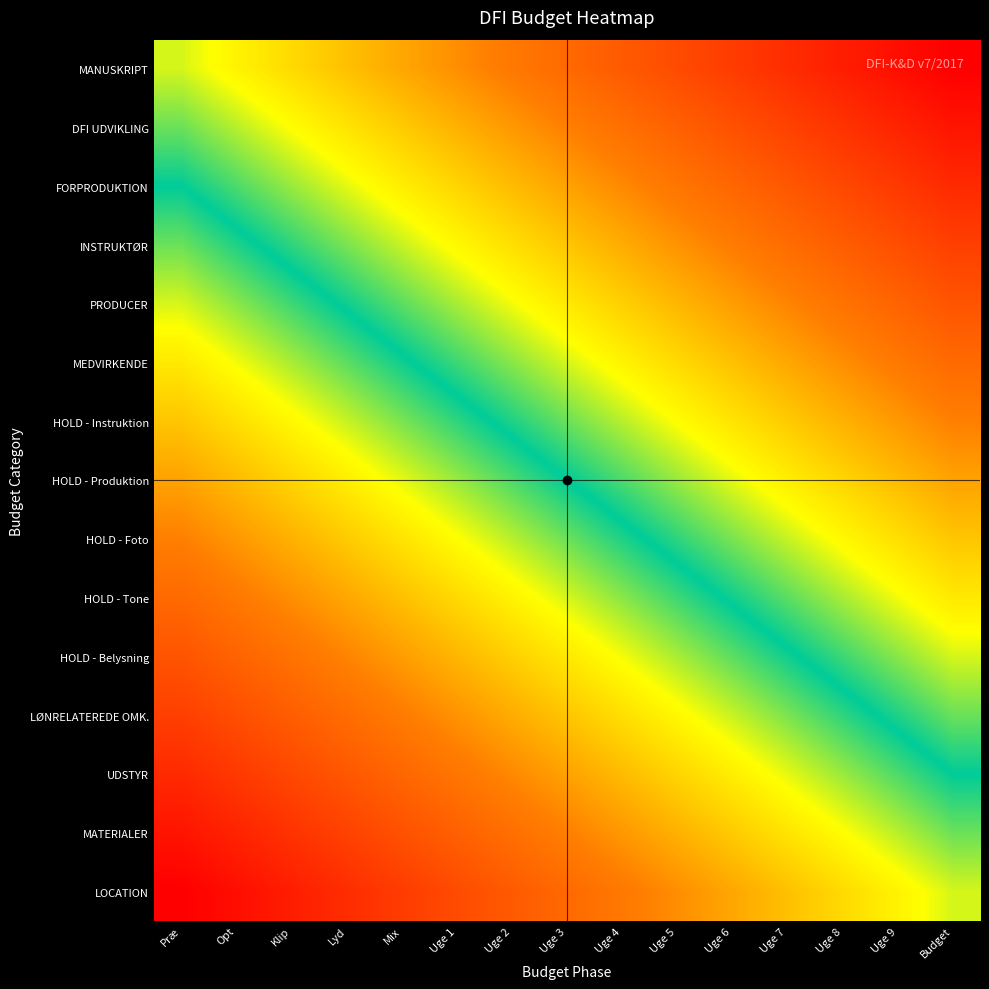

Reading left to right, what are all the values shown in this chart?

MANUSKRIPT: Præ=0.0	Opt=0.1	Klip=0.1	Lyd=0.2	Mix=0.3	Uge 1=0.4	Uge 2=0.4	Uge 3=0.5	Uge 4=0.6	Uge 5=0.6	Uge 6=0.7	Uge 7=0.8	Uge 8=0.9	Uge 9=0.9	Budget=1.0
DFI UDVIKLING: Præ=-0.1	Opt=-0.0	Klip=0.0	Lyd=0.1	Mix=0.2	Uge 1=0.3	Uge 2=0.3	Uge 3=0.4	Uge 4=0.5	Uge 5=0.5	Uge 6=0.6	Uge 7=0.7	Uge 8=0.8	Uge 9=0.8	Budget=0.9
FORPRODUKTION: Præ=-0.2	Opt=-0.1	Klip=-0.1	Lyd=0.0	Mix=0.1	Uge 1=0.2	Uge 2=0.2	Uge 3=0.3	Uge 4=0.4	Uge 5=0.4	Uge 6=0.5	Uge 7=0.6	Uge 8=0.7	Uge 9=0.7	Budget=0.8
INSTRUKTØR: Præ=-0.3	Opt=-0.2	Klip=-0.2	Lyd=-0.1	Mix=-0.0	Uge 1=0.1	Uge 2=0.1	Uge 3=0.2	Uge 4=0.3	Uge 5=0.3	Uge 6=0.4	Uge 7=0.5	Uge 8=0.6	Uge 9=0.6	Budget=0.7
PRODUCER: Præ=-0.4	Opt=-0.3	Klip=-0.3	Lyd=-0.2	Mix=-0.1	Uge 1=-0.0	Uge 2=0.0	Uge 3=0.1	Uge 4=0.2	Uge 5=0.2	Uge 6=0.3	Uge 7=0.4	Uge 8=0.5	Uge 9=0.5	Budget=0.6
MEDVIRKENDE: Præ=-0.5	Opt=-0.4	Klip=-0.4	Lyd=-0.3	Mix=-0.2	Uge 1=-0.1	Uge 2=-0.1	Uge 3=0.0	Uge 4=0.1	Uge 5=0.1	Uge 6=0.2	Uge 7=0.3	Uge 8=0.4	Uge 9=0.4	Budget=0.5
HOLD - Instruktion: Præ=-0.6	Opt=-0.5	Klip=-0.5	Lyd=-0.4	Mix=-0.3	Uge 1=-0.2	Uge 2=-0.2	Uge 3=-0.1	Uge 4=-0.0	Uge 5=0.0	Uge 6=0.1	Uge 7=0.2	Uge 8=0.3	Uge 9=0.3	Budget=0.4
HOLD - Produktion: Præ=-0.7	Opt=-0.6	Klip=-0.6	Lyd=-0.5	Mix=-0.4	Uge 1=-0.3	Uge 2=-0.3	Uge 3=-0.2	Uge 4=-0.1	Uge 5=-0.1	Uge 6=0.0	Uge 7=0.1	Uge 8=0.2	Uge 9=0.2	Budget=0.3
HOLD - Foto: Præ=-0.8	Opt=-0.7	Klip=-0.7	Lyd=-0.6	Mix=-0.5	Uge 1=-0.4	Uge 2=-0.4	Uge 3=-0.3	Uge 4=-0.2	Uge 5=-0.2	Uge 6=-0.1	Uge 7=-0.0	Uge 8=0.1	Uge 9=0.1	Budget=0.2
HOLD - Tone: Præ=-0.9	Opt=-0.8	Klip=-0.8	Lyd=-0.7	Mix=-0.6	Uge 1=-0.5	Uge 2=-0.5	Uge 3=-0.4	Uge 4=-0.3	Uge 5=-0.3	Uge 6=-0.2	Uge 7=-0.1	Uge 8=-0.0	Uge 9=0.0	Budget=0.1
HOLD - Belysning: Præ=-1.0	Opt=-0.9	Klip=-0.9	Lyd=-0.8	Mix=-0.7	Uge 1=-0.6	Uge 2=-0.6	Uge 3=-0.5	Uge 4=-0.4	Uge 5=-0.4	Uge 6=-0.3	Uge 7=-0.2	Uge 8=-0.1	Uge 9=-0.1	Budget=0.0
LØNRELATEREDE OMK.: Præ=-1.1	Opt=-1.0	Klip=-1.0	Lyd=-0.9	Mix=-0.8	Uge 1=-0.7	Uge 2=-0.7	Uge 3=-0.6	Uge 4=-0.5	Uge 5=-0.5	Uge 6=-0.4	Uge 7=-0.3	Uge 8=-0.2	Uge 9=-0.2	Budget=-0.1
UDSTYR: Præ=-1.2	Opt=-1.1	Klip=-1.1	Lyd=-1.0	Mix=-0.9	Uge 1=-0.8	Uge 2=-0.8	Uge 3=-0.7	Uge 4=-0.6	Uge 5=-0.6	Uge 6=-0.5	Uge 7=-0.4	Uge 8=-0.3	Uge 9=-0.3	Budget=-0.2
MATERIALER: Præ=-1.3	Opt=-1.2	Klip=-1.2	Lyd=-1.1	Mix=-1.0	Uge 1=-0.9	Uge 2=-0.9	Uge 3=-0.8	Uge 4=-0.7	Uge 5=-0.7	Uge 6=-0.6	Uge 7=-0.5	Uge 8=-0.4	Uge 9=-0.4	Budget=-0.3
LOCATION: Præ=-1.4	Opt=-1.3	Klip=-1.3	Lyd=-1.2	Mix=-1.1	Uge 1=-1.0	Uge 2=-1.0	Uge 3=-0.9	Uge 4=-0.8	Uge 5=-0.8	Uge 6=-0.7	Uge 7=-0.6	Uge 8=-0.5	Uge 9=-0.5	Budget=-0.4